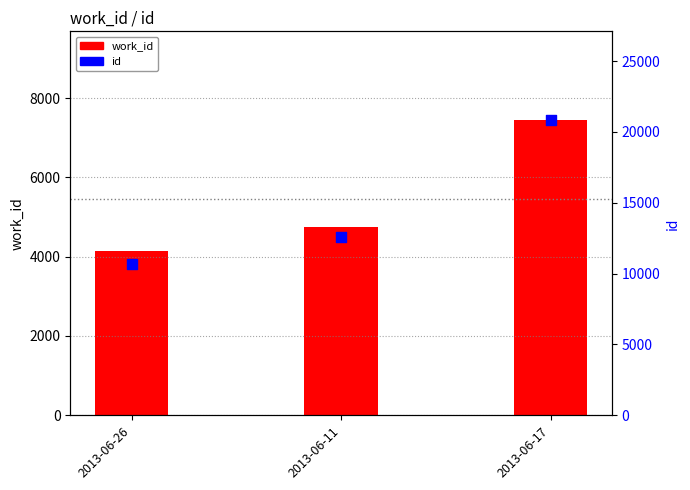

At how many categories does at least one series exceed 5465?

3